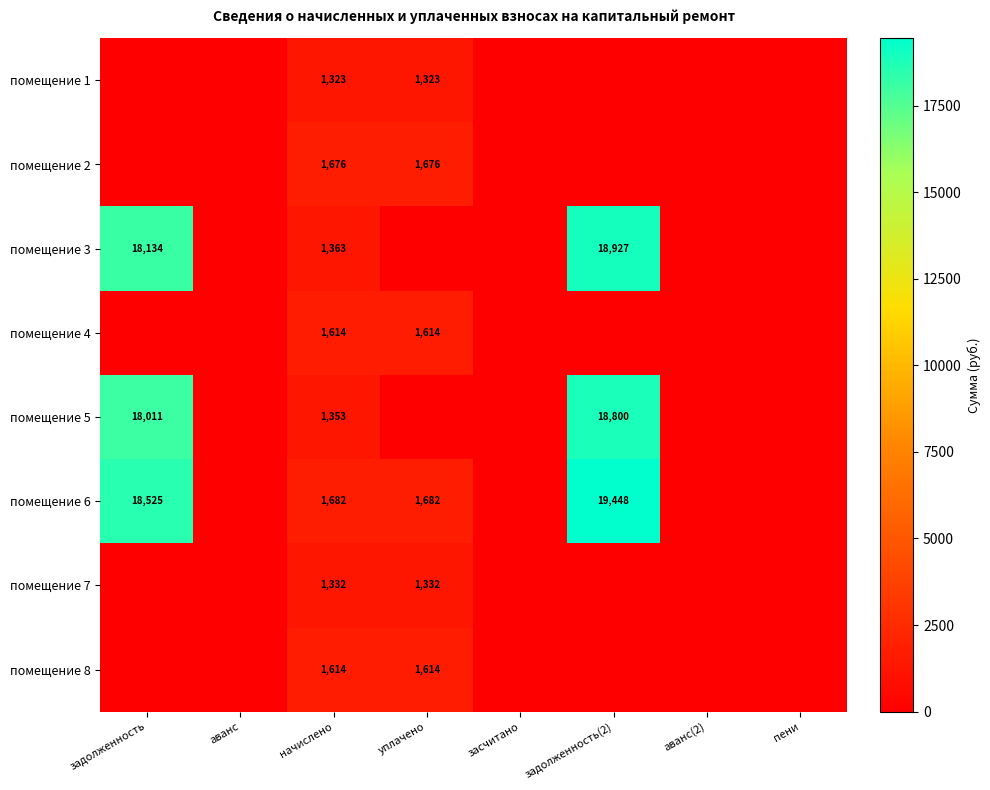

True or false: помещение 1 has a value of 1323 at уплачено.

True